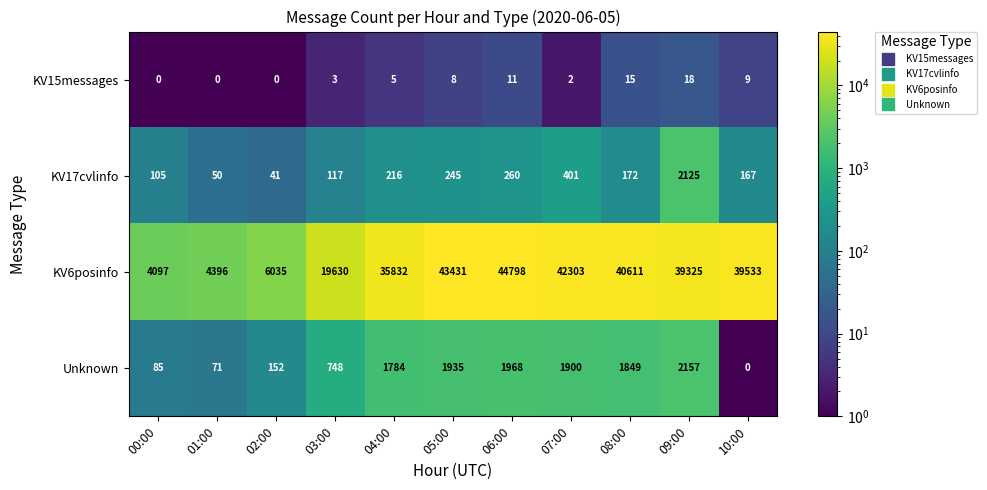

Between 00:00 and 01:00, which series saw the biggest shift?

KV6posinfo